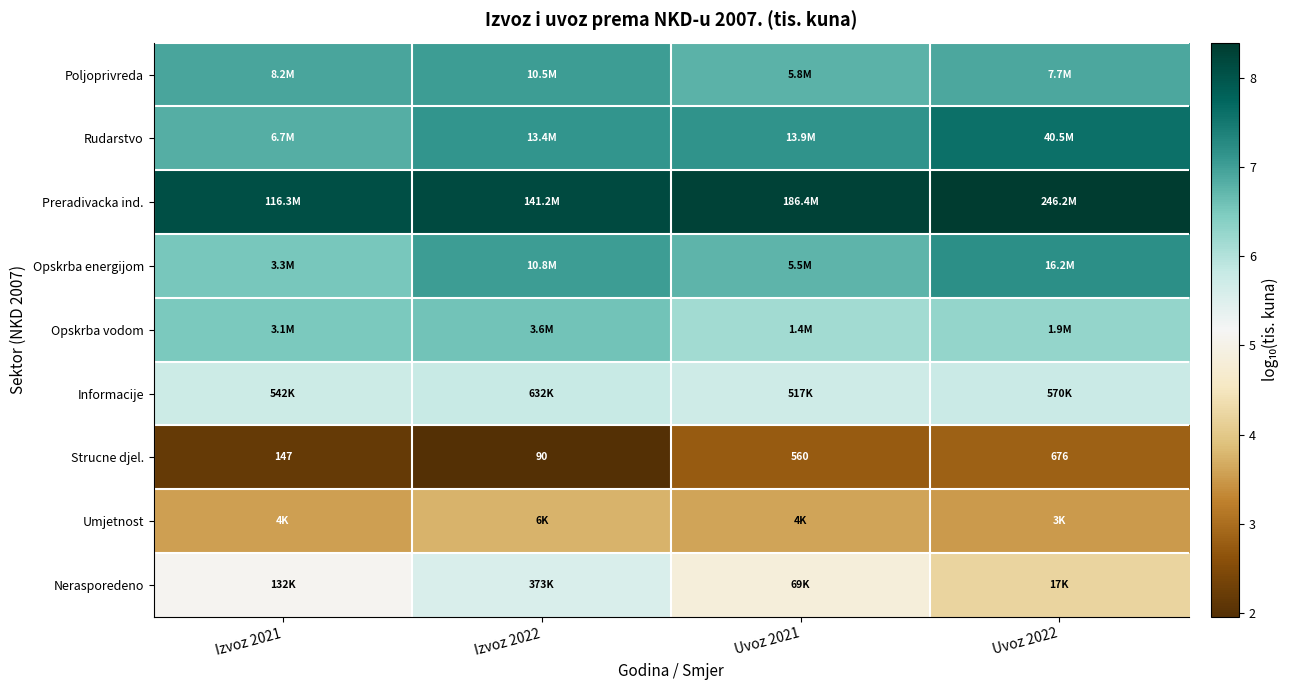

Which series has the largest total across all categories?

Preradivacka ind.